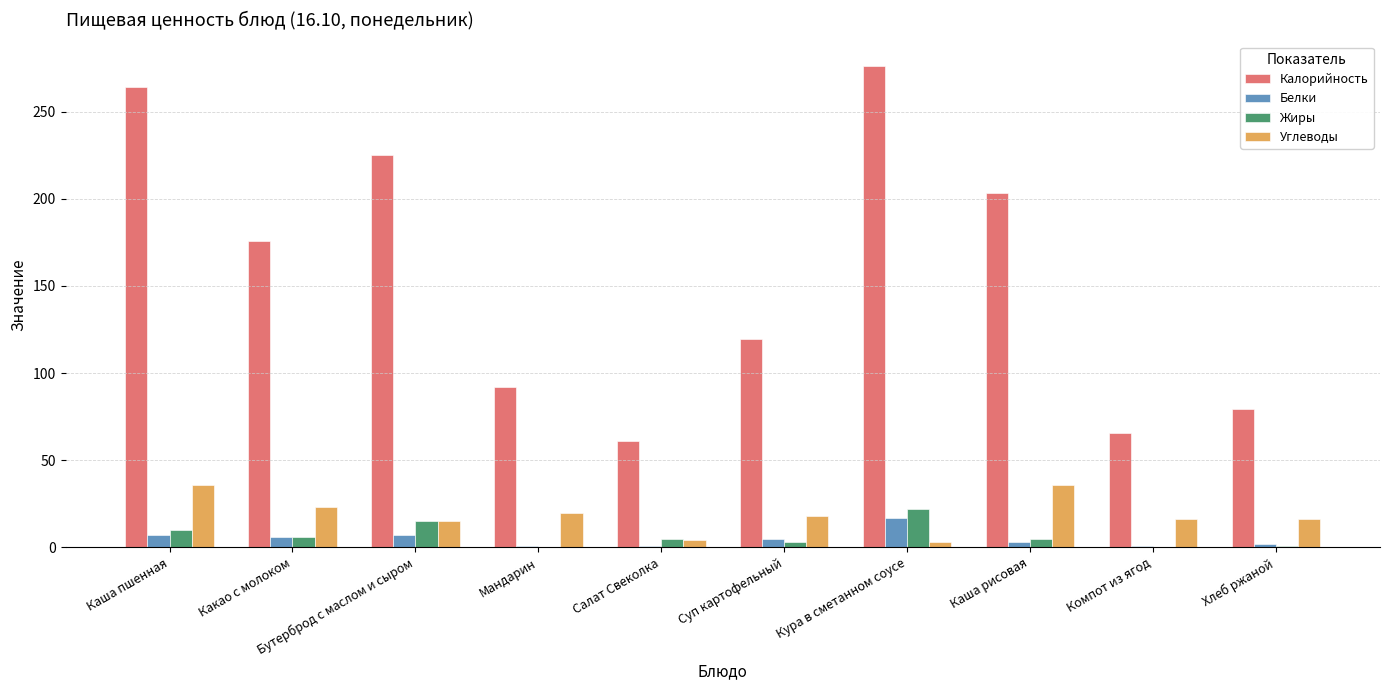

What is the sum of all Белки values?

49.5